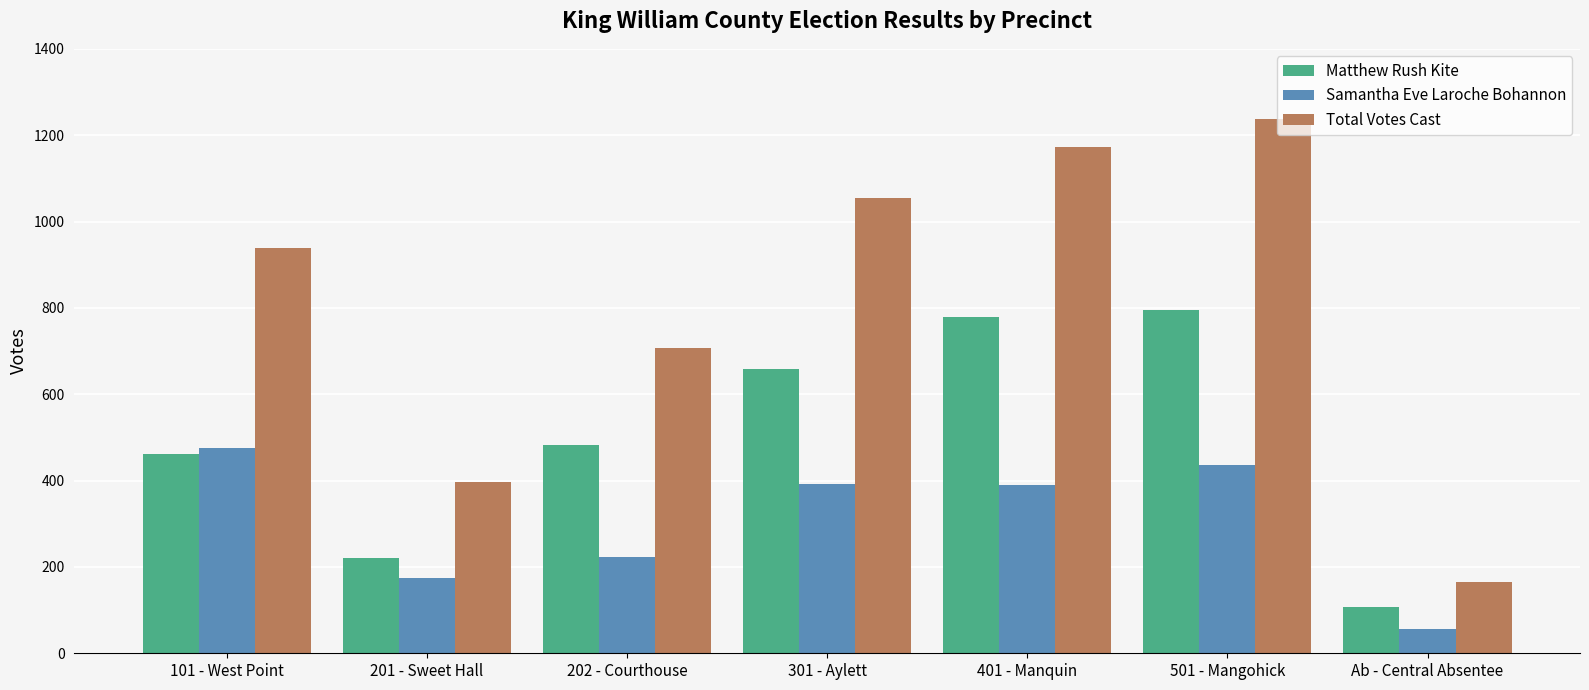

What position from the left is Ab - Central Absentee?

7